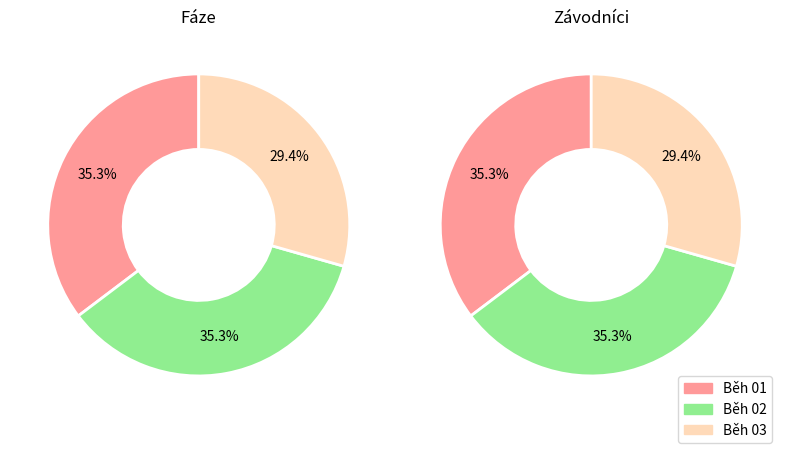

Which category has the biggest portion of the pie?

Běh 01